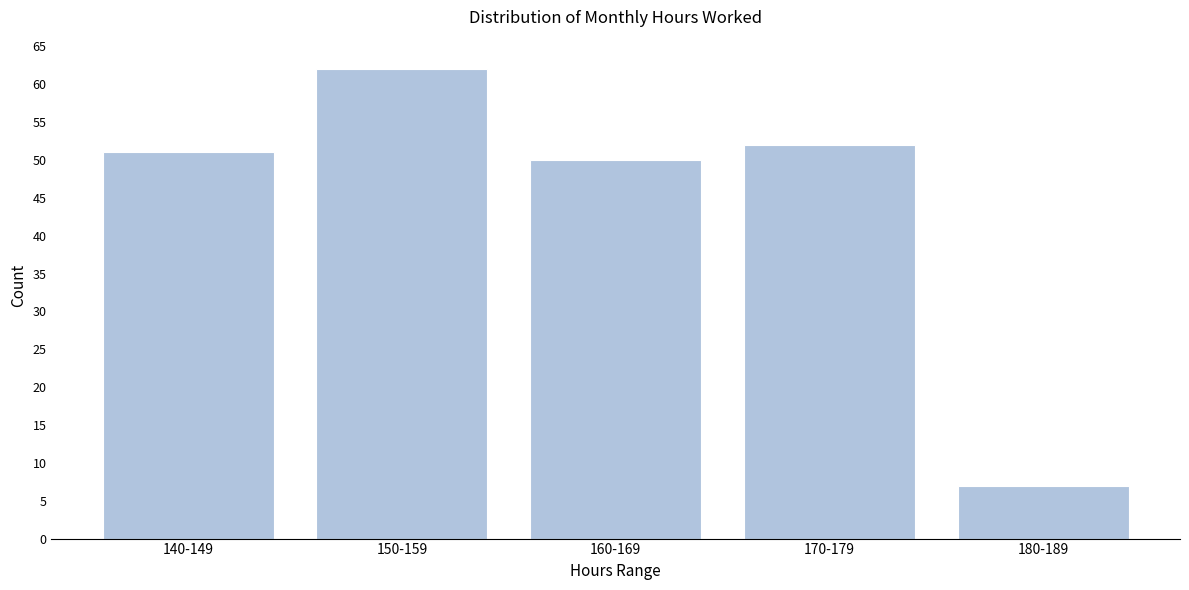

Reading right to left, list all the values displayed in this chart.

7	52	50	62	51